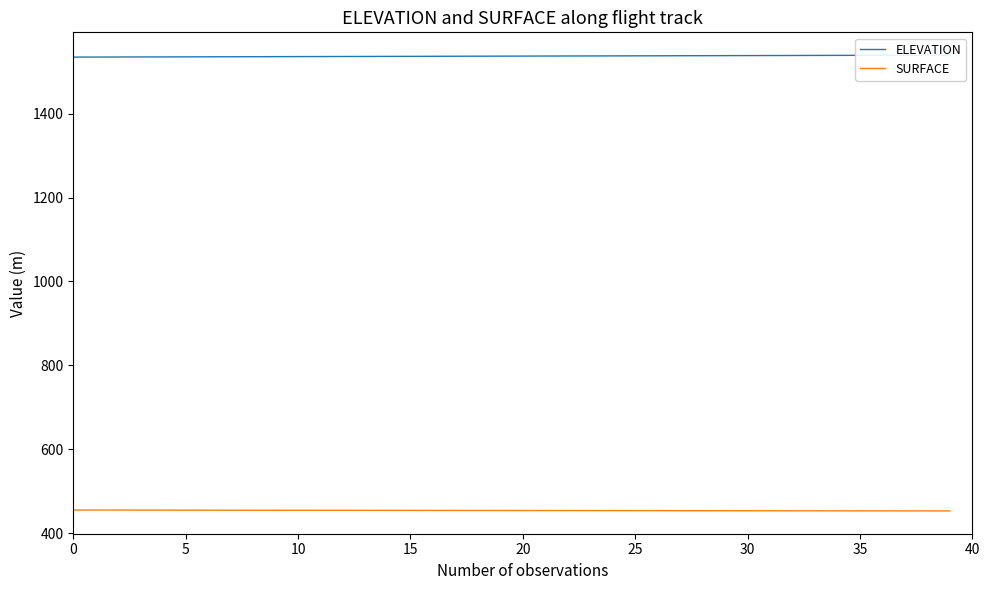

True or false: ELEVATION and SURFACE intersect in this chart.

False